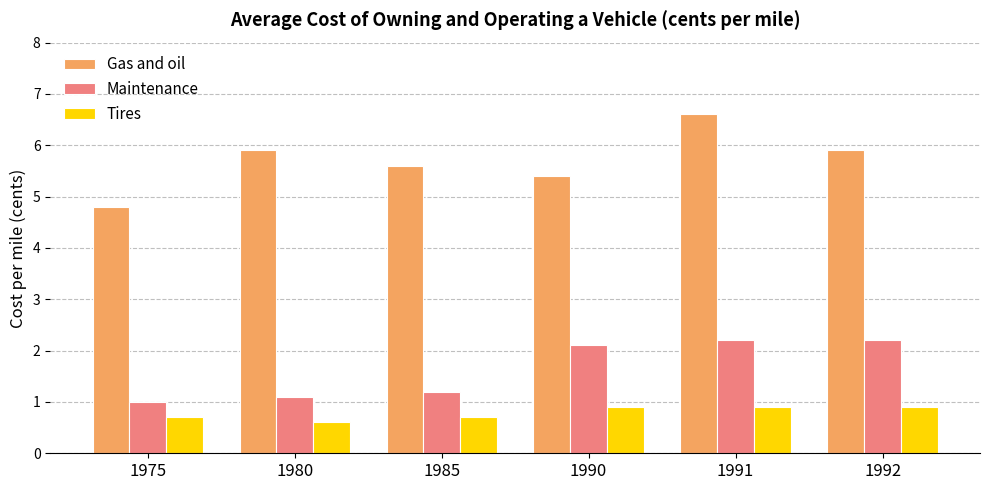

Read the Maintenance value at 1992.

2.2